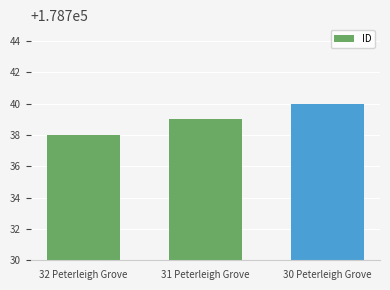

Rank the categories by value from highest to lowest.

30 Peterleigh Grove, 31 Peterleigh Grove, 32 Peterleigh Grove